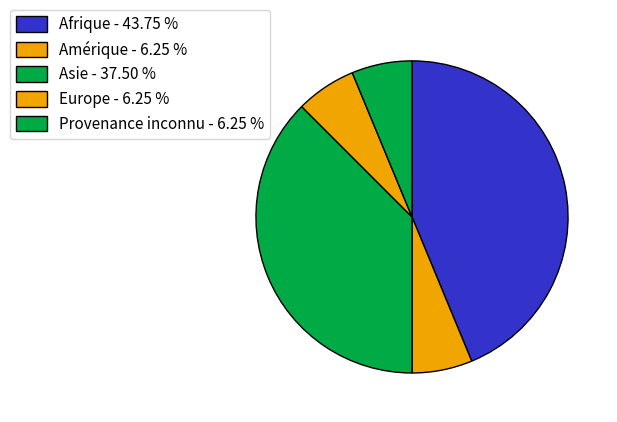

How many segments does this pie chart have?

5